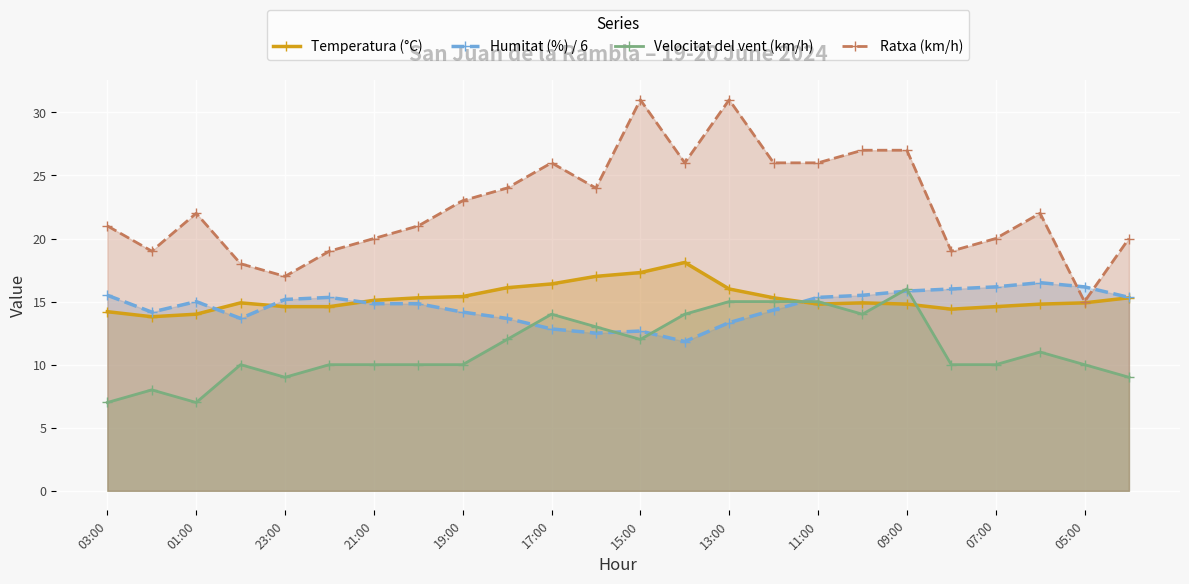

At which category is the sum across all series the highest?

13:00